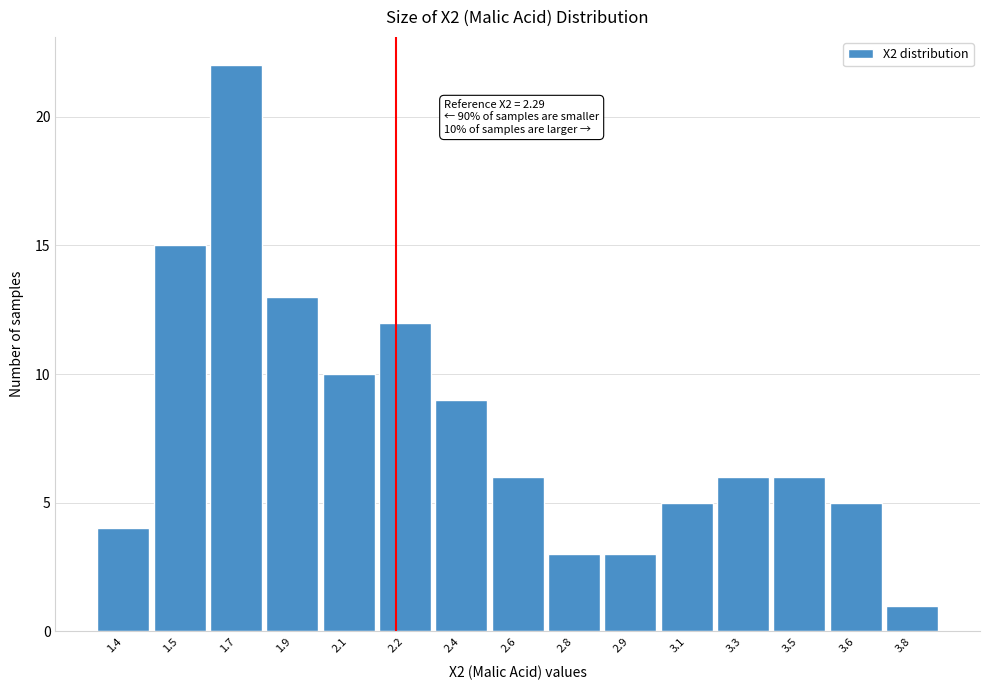

Reading left to right, what are all the values shown in this chart?

1.4=4	1.5=15	1.7=22	1.9=13	2.1=10	2.2=12	2.4=9	2.6=6	2.8=3	2.9=3	3.1=5	3.3=6	3.5=6	3.6=5	3.8=1